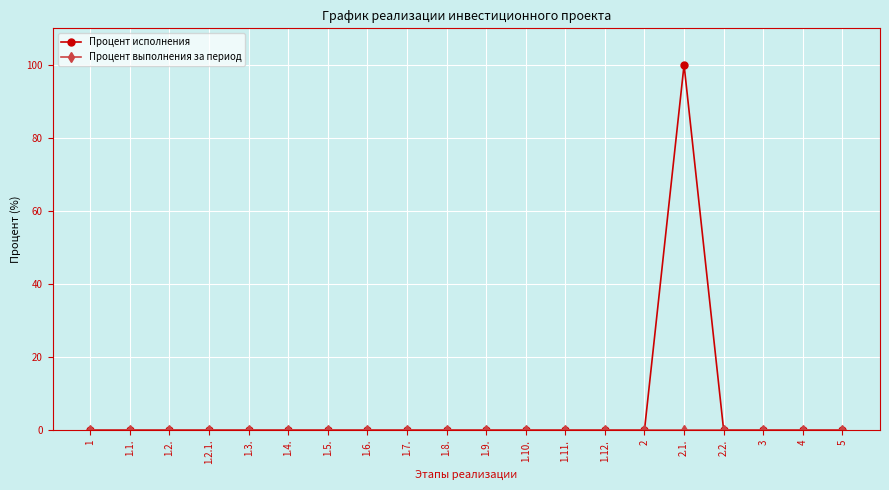

At which category is the sum across all series the highest?

2.1.